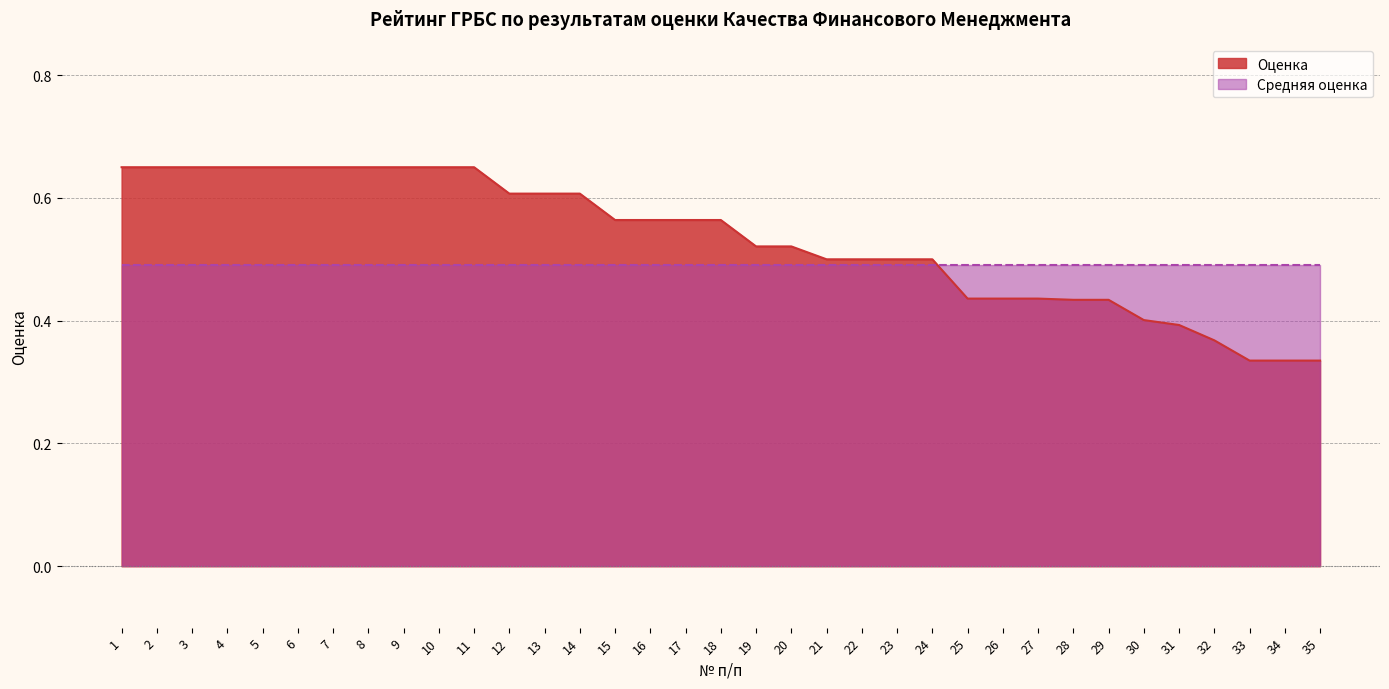

Read the value at 32.

0.4